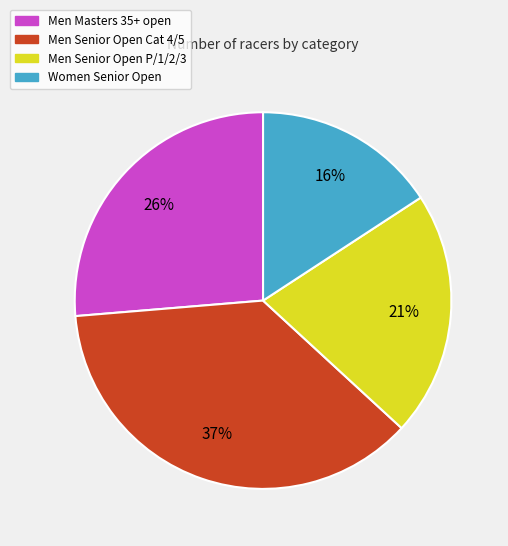

Is it true that Women Senior Open is 27% of the pie?

False